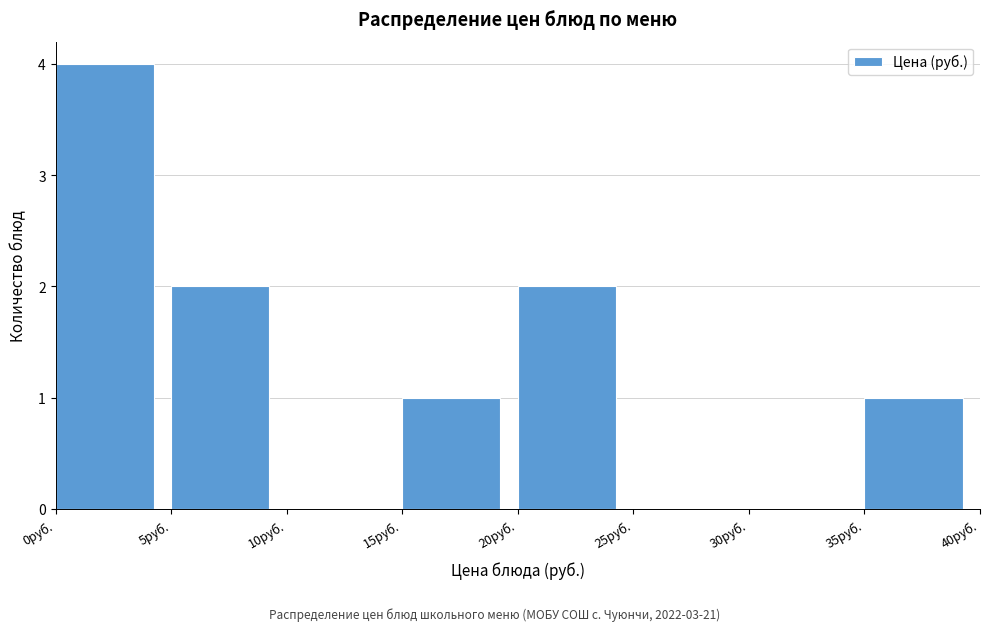

Over which range of the x-axis is the bar tallest?

0 to 5